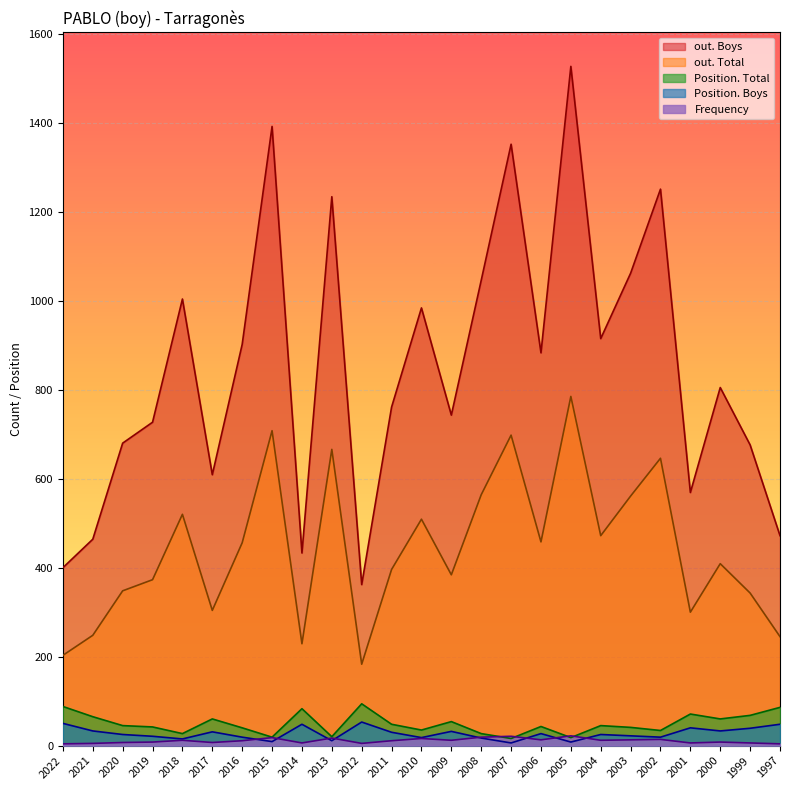

What is the highest value of the Position. Boys series?

53